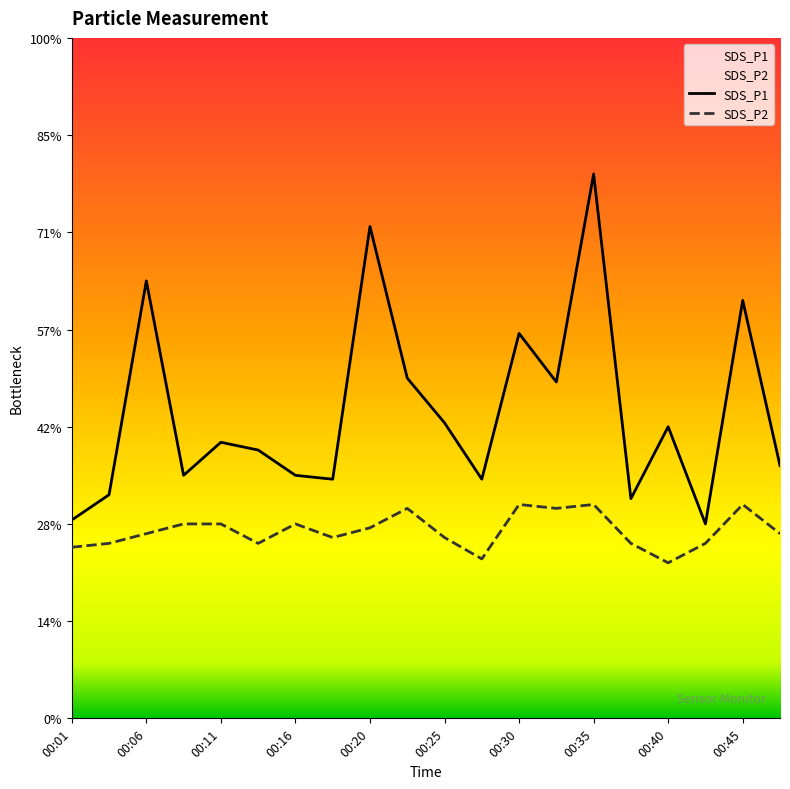

Reading left to right, what are all the values shown in this chart?

SDS_P1: 00:01=1.0	00:03=1.1	00:06=2.2	00:08=1.2	00:11=1.4	00:13=1.4	00:16=1.2	00:18=1.2	00:20=2.5	00:23=1.8	00:25=1.5	00:28=1.2	00:30=2.0	00:33=1.7	00:35=2.8	00:37=1.1	00:40=1.5	00:42=1.0	00:45=2.1	00:47=1.3
SDS_P2: 00:01=0.9	00:03=0.9	00:06=0.9	00:08=1.0	00:11=1.0	00:13=0.9	00:16=1.0	00:18=0.9	00:20=1.0	00:23=1.1	00:25=0.9	00:28=0.8	00:30=1.1	00:33=1.1	00:35=1.1	00:37=0.9	00:40=0.8	00:42=0.9	00:45=1.1	00:47=0.9